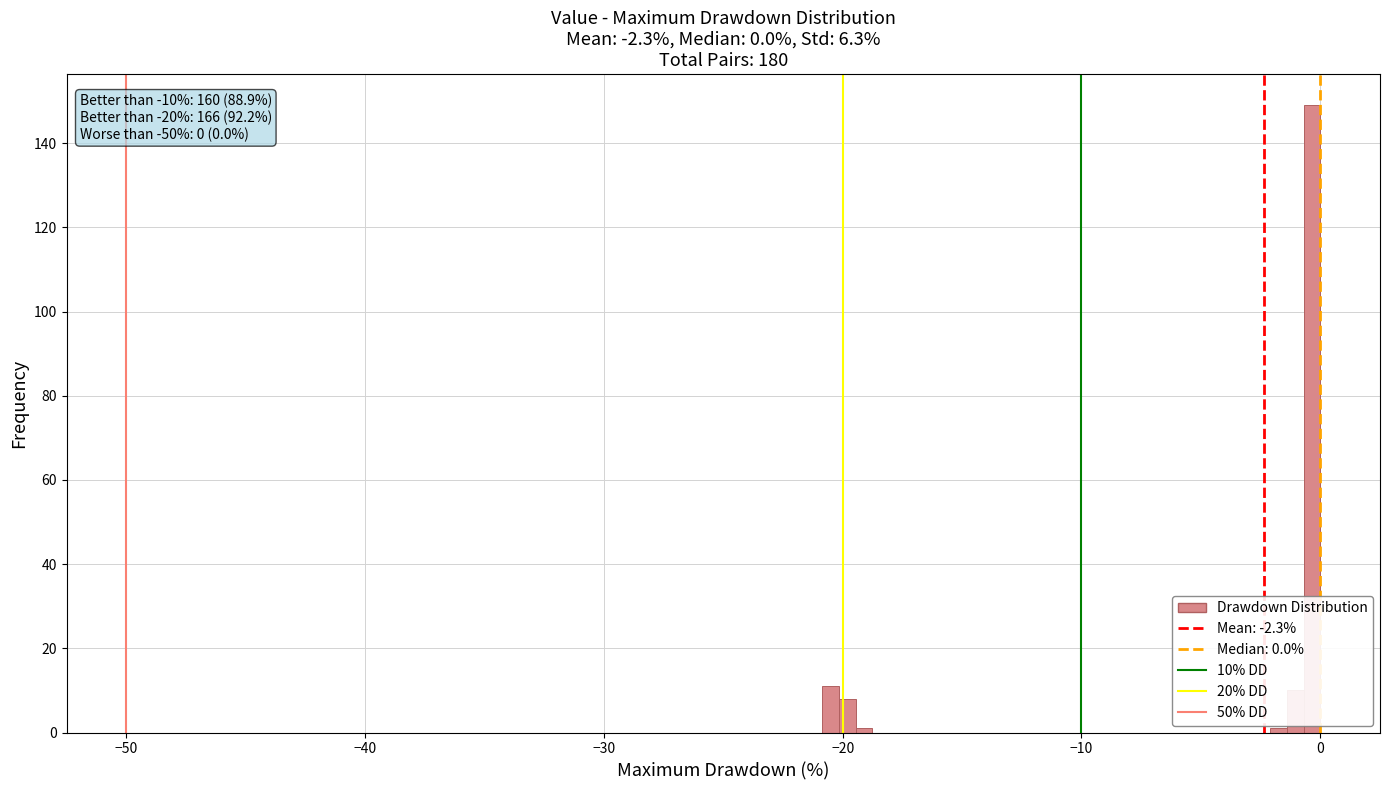

Around what value on the x-axis is the tallest bar? Give the approximate position of its centre, as read against the axis.

0